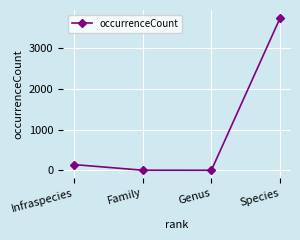

What is the greatest value displayed?

3750